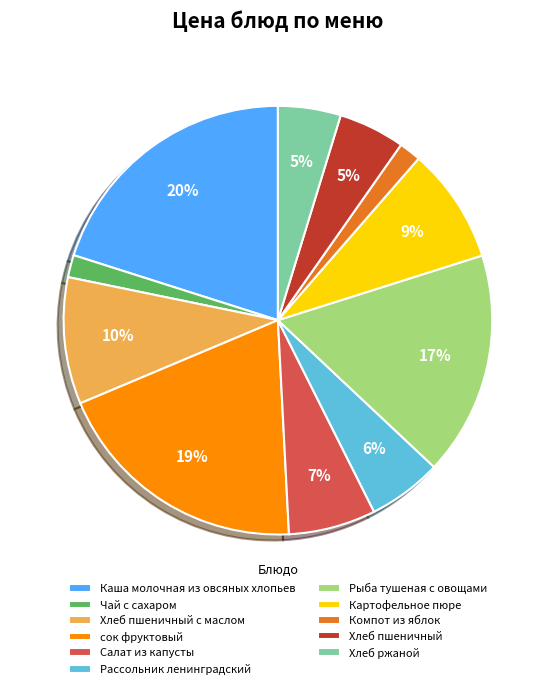

To the nearest percent, what percentage of the pie is Хлеб ржаной?

5%